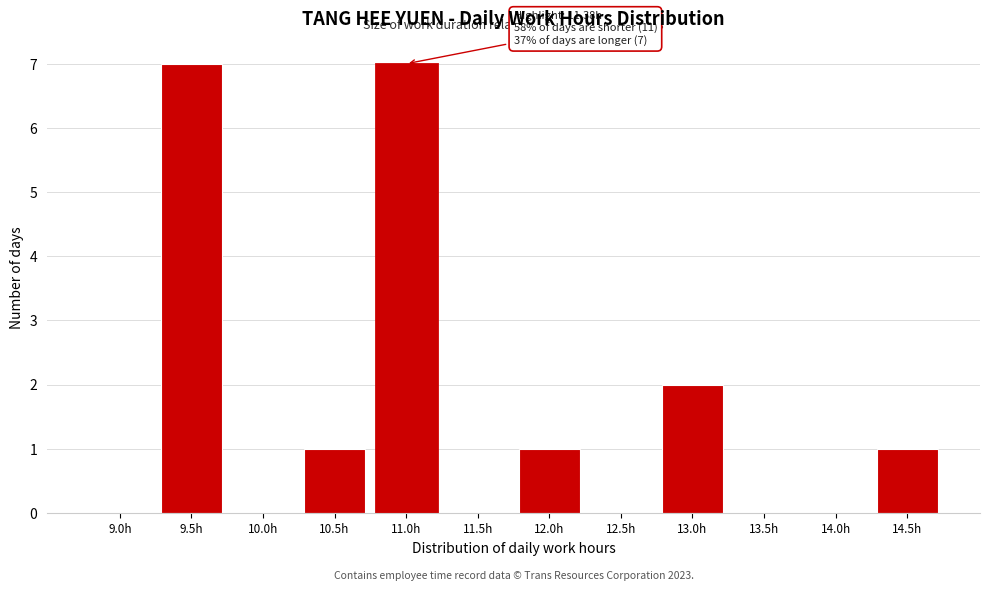

Reading right to left, what are all the values shown in this chart?

14.5h=1	14.0h=0	13.5h=0	13.0h=2	12.5h=0	12.0h=1	11.5h=0	11.0h=7	10.5h=1	10.0h=0	9.5h=7	9.0h=0